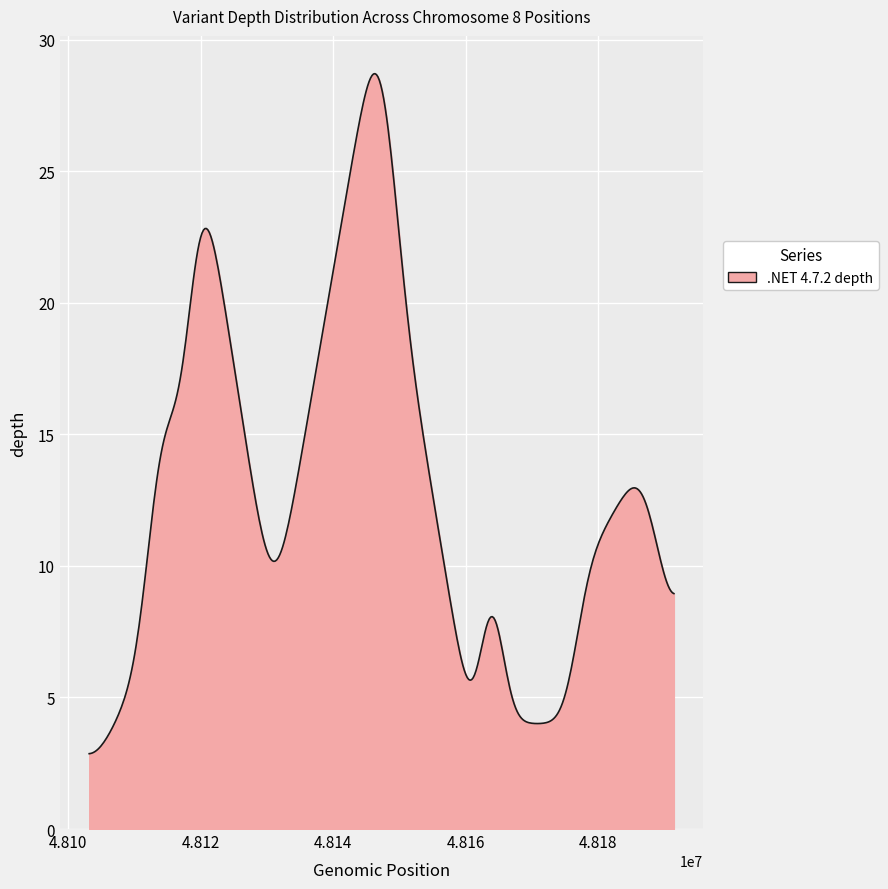

What is the maximum value shown in the chart?

28.7